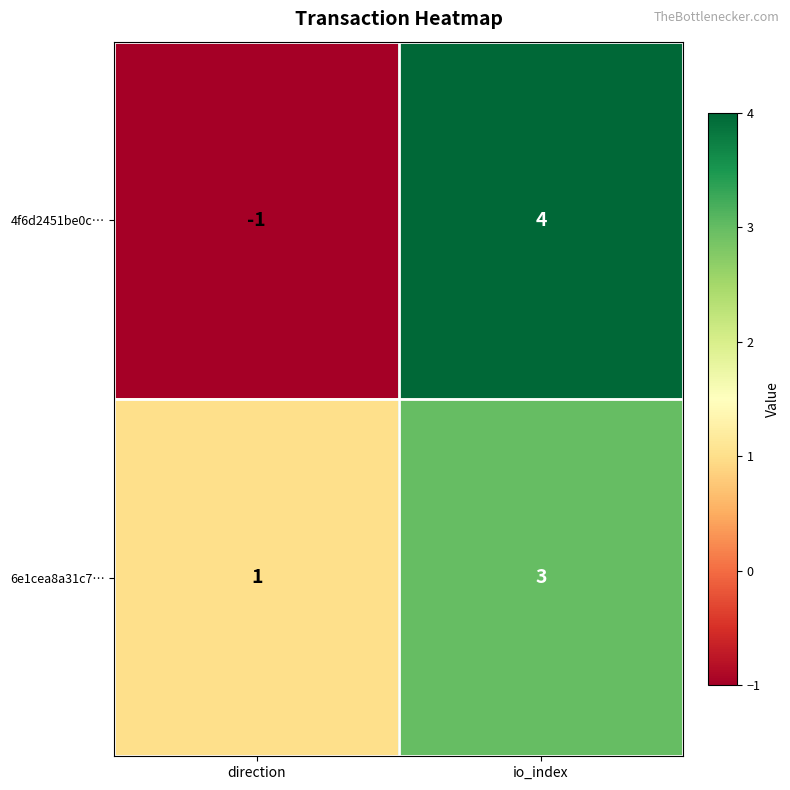

Is it true that 4f6d2451be0c… equals -1 at direction?

True